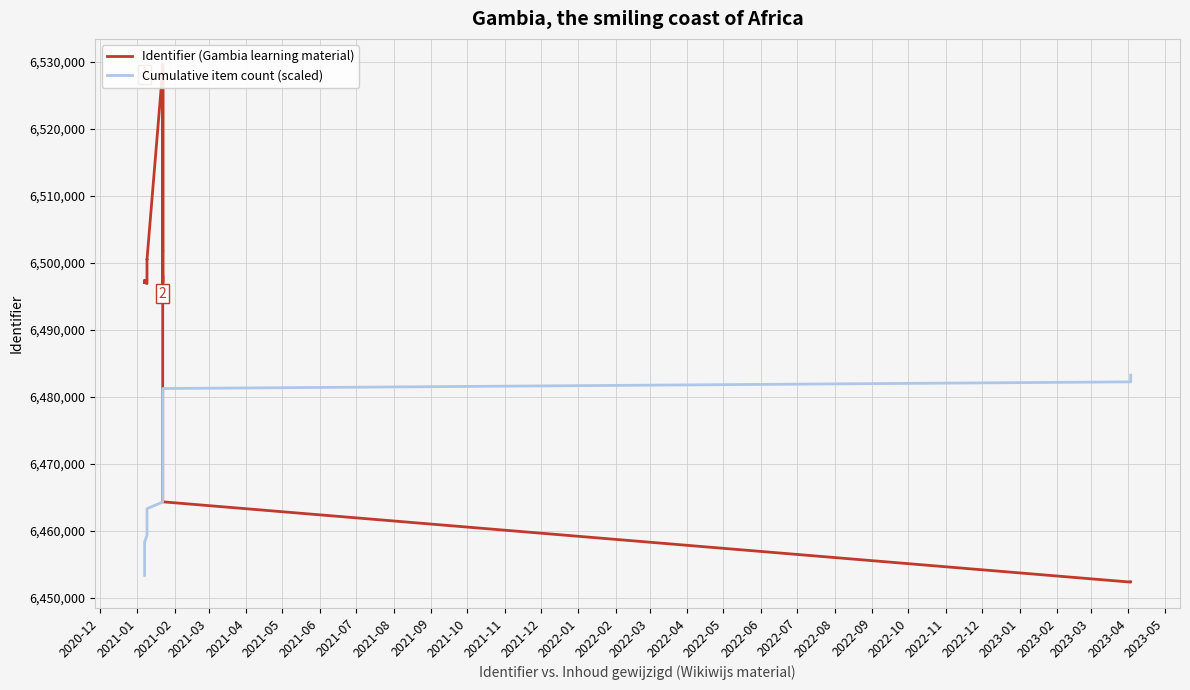

The Identifier (Gambia learning material) series shows 3836021.9 at 30. True or false?

False